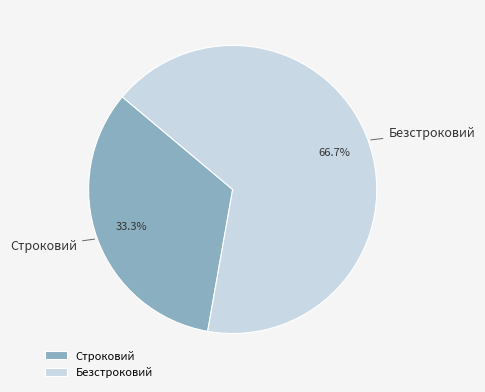

To the nearest percent, what is the difference between the Строковий and Безстроковий slice percentages?

33%